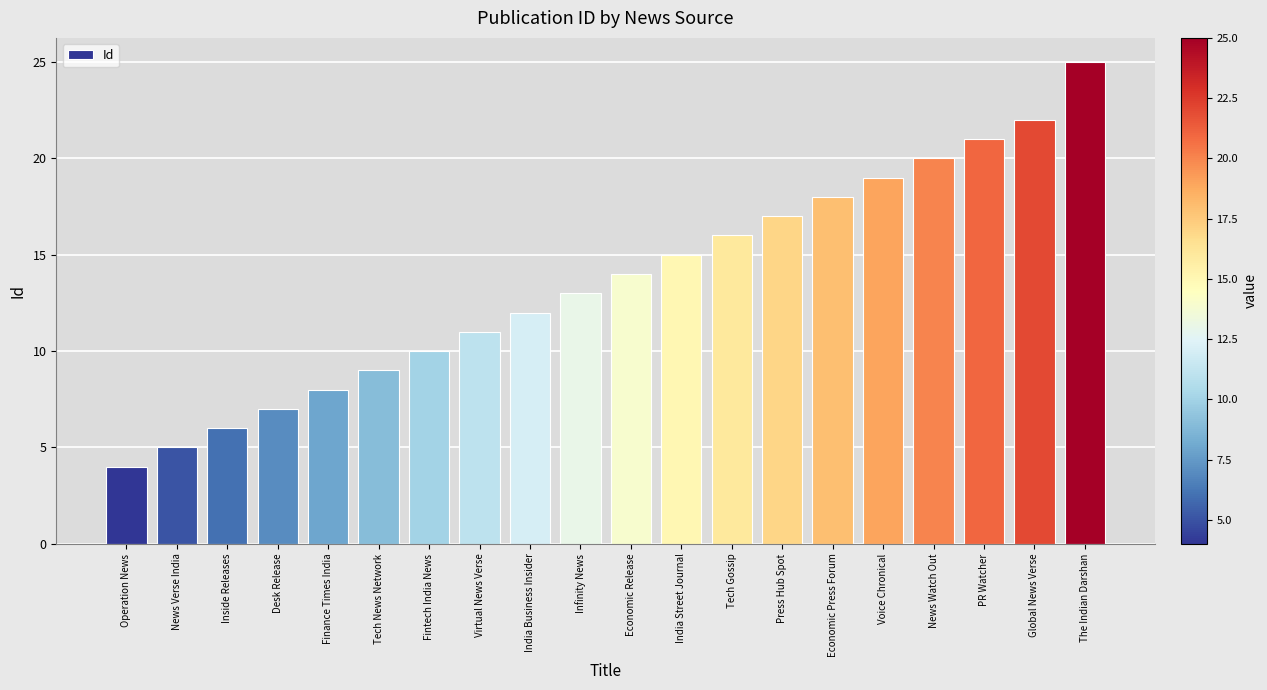

What position from the right is Voice Chronical?

5